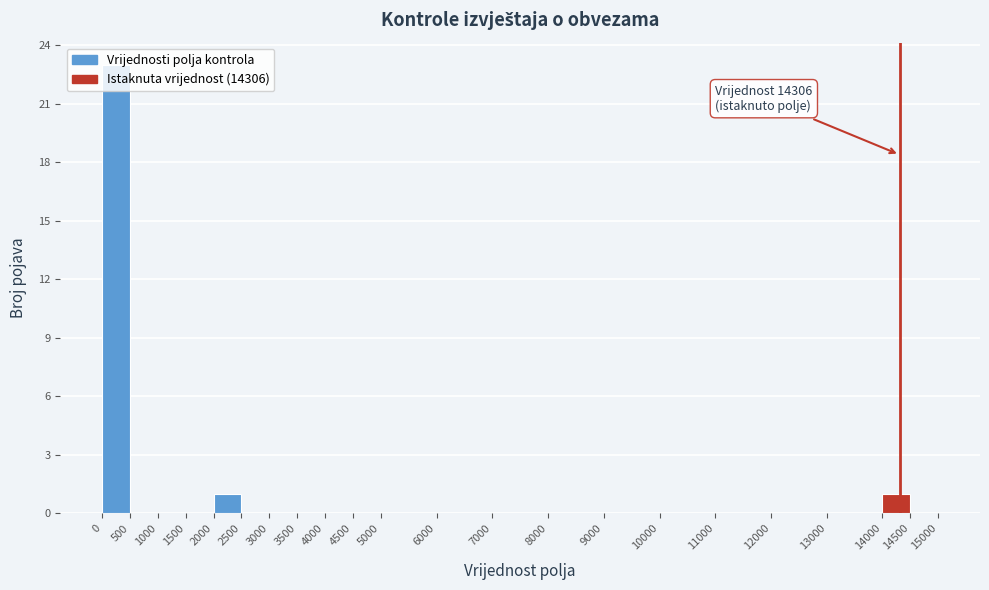

Which range on the x-axis has the tallest bar?

0 to 500